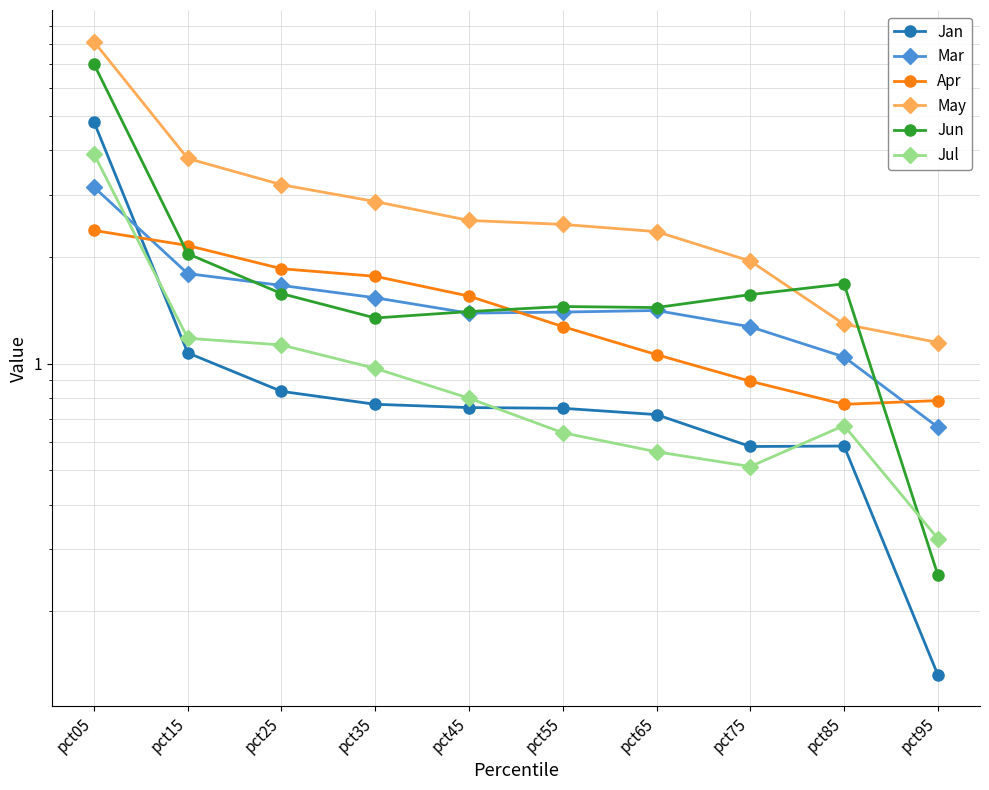

Rank the series at pct15 from highest to lowest value.

May, Apr, Jun, Mar, Jul, Jan